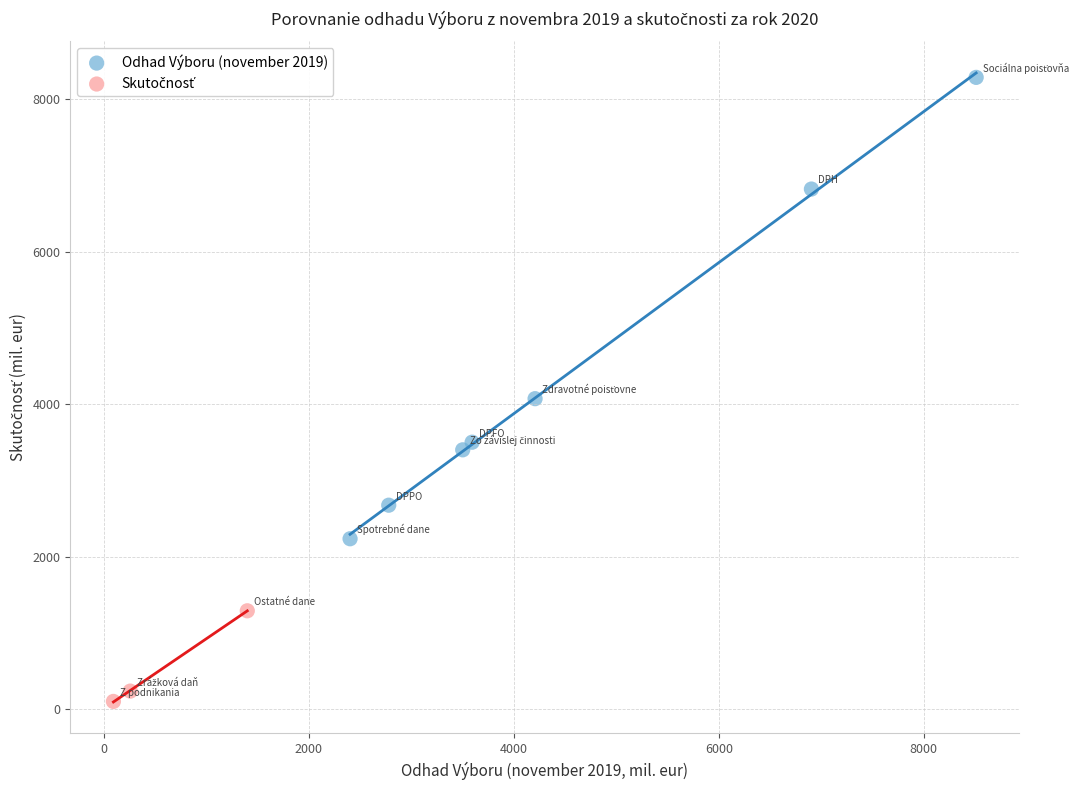

Which series contains the highest Y value?

Odhad Výboru (november 2019)